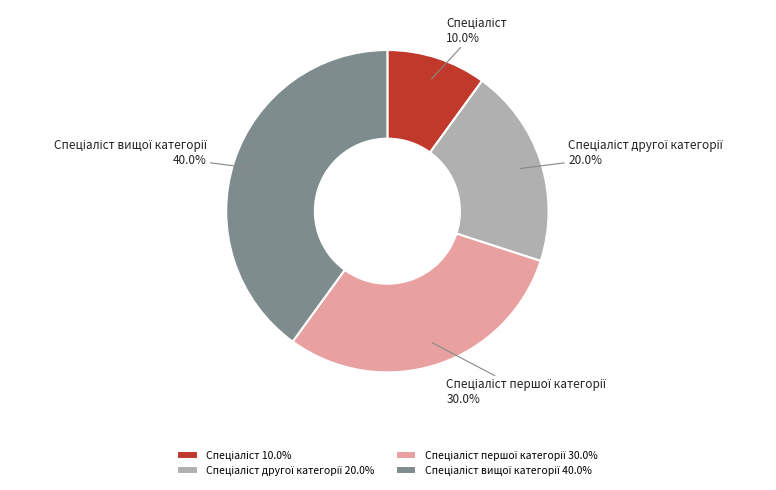

Does any single category account for the majority?

No